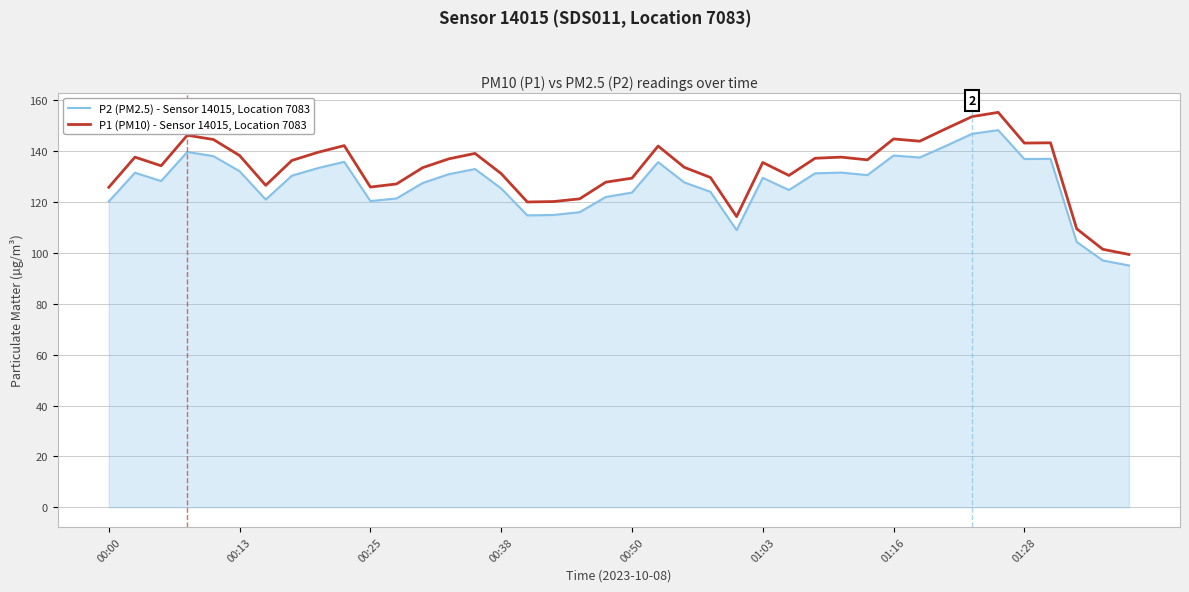

True or false: P2 (PM2.5) - Sensor 14015, Location 7083 and P1 (PM10) - Sensor 14015, Location 7083 cross at least once.

False